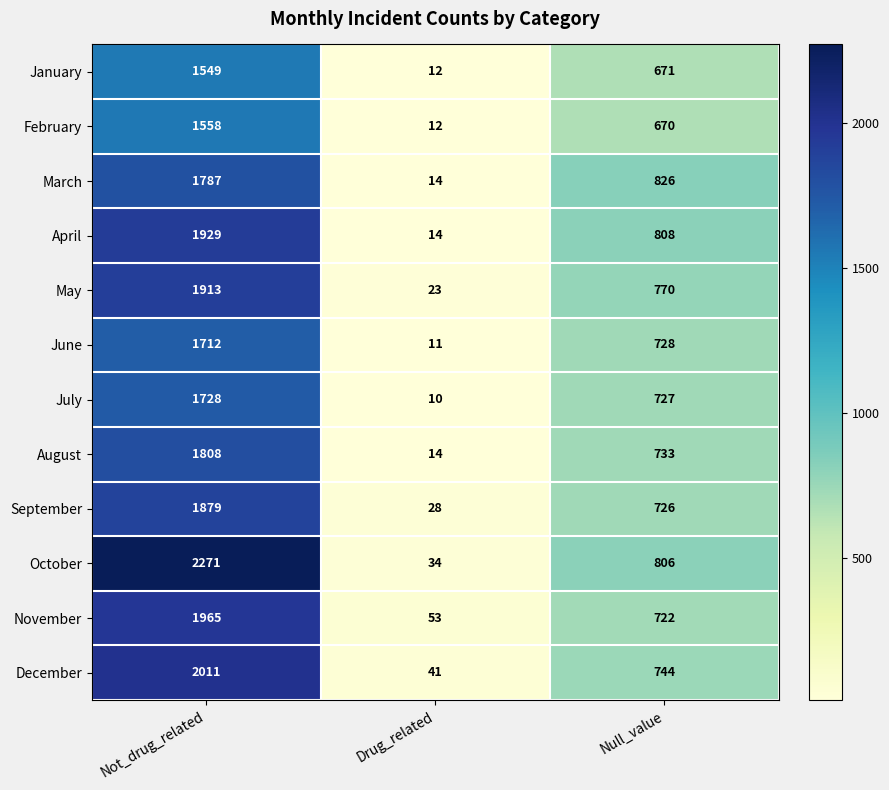

What is the total value across all series at Not_drug_related?

22110